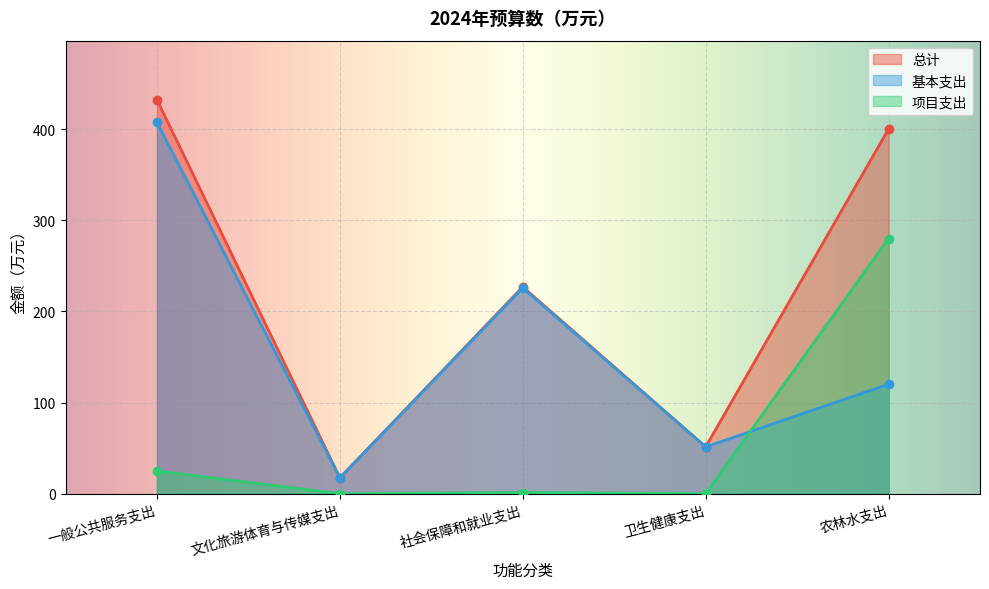

Is it true that 项目支出 equals 0.0 at 文化旅游体育与传媒支出?

True